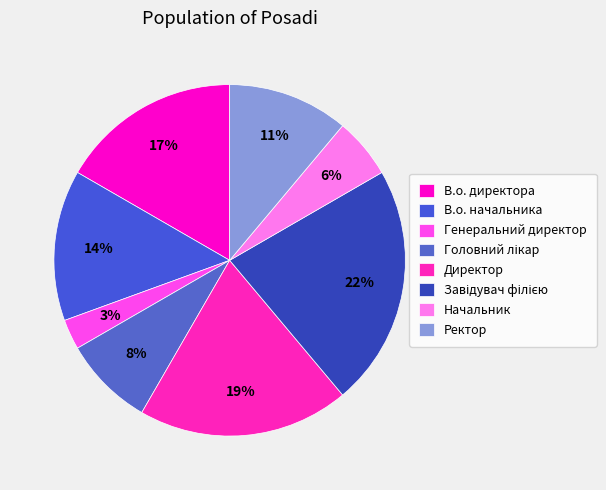

How many segments does this pie chart have?

8